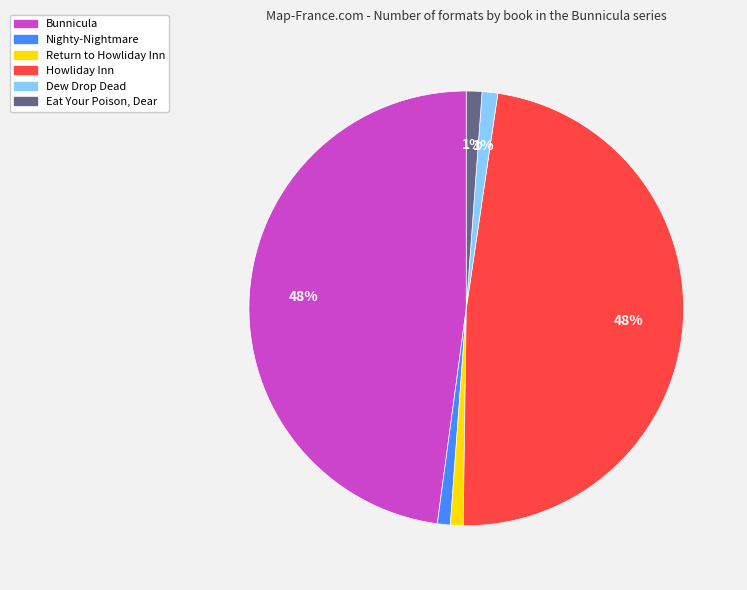

To the nearest percent, what is the average slice percentage?

17%